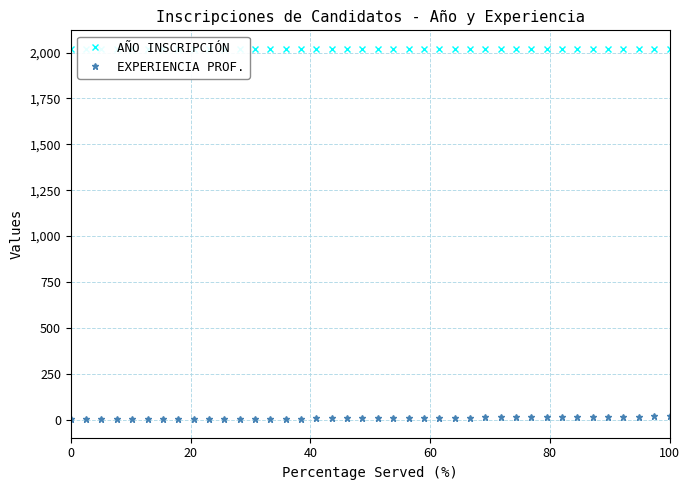

Count the number of categories in the chart.

40